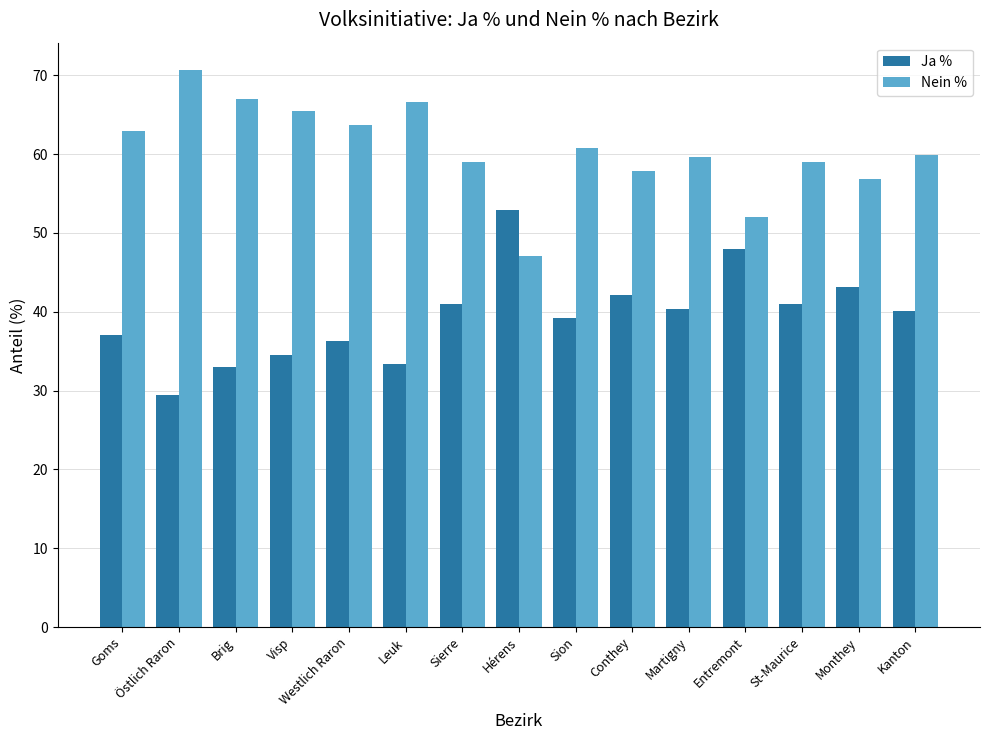

Which series has the largest total across all categories?

Nein %